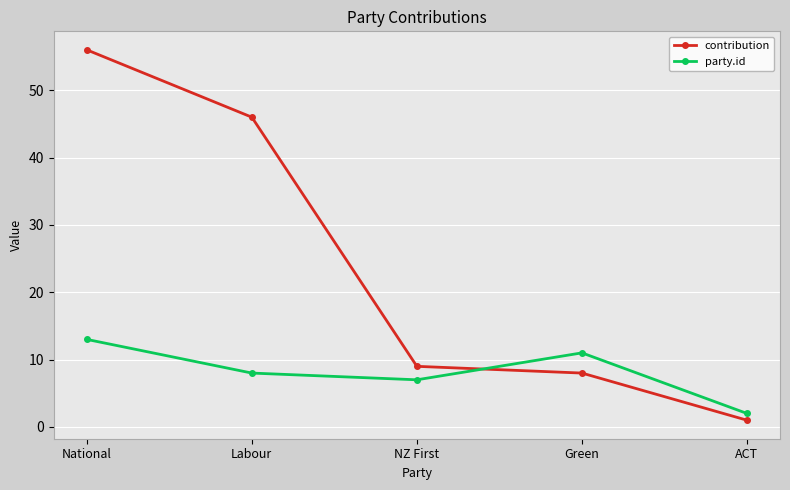

What position from the left is NZ First?

3